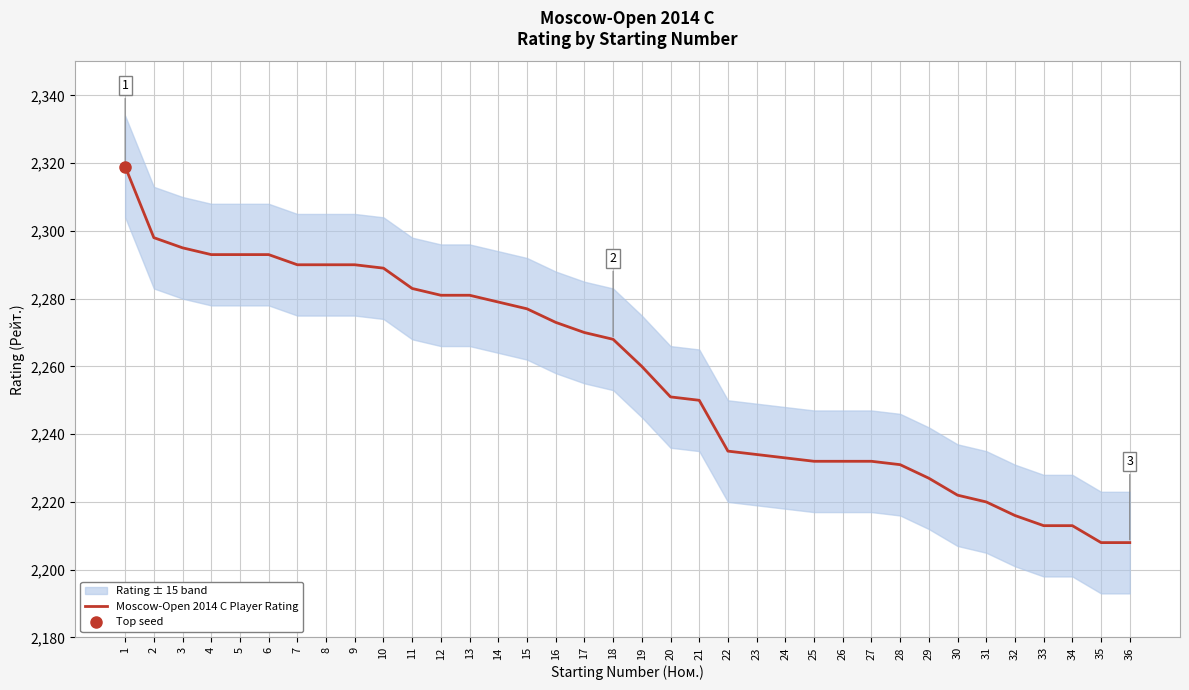

What is the change in value from 1 to 6?

-26